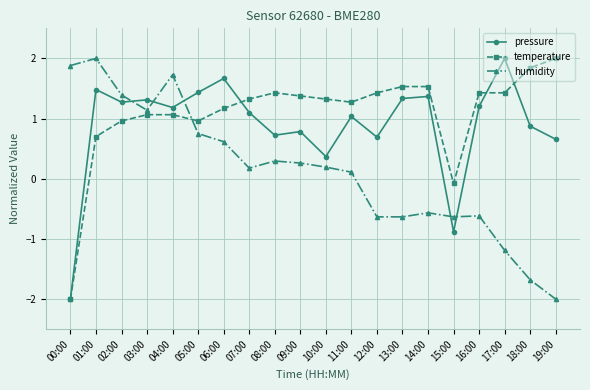

What is the difference between the highest and lowest values at 14:00?

2.1